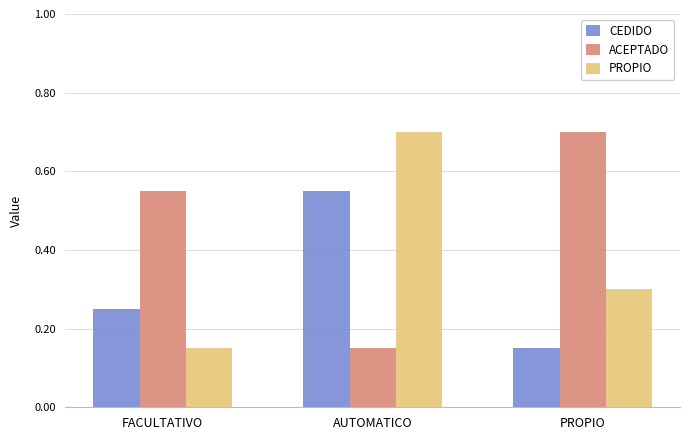

What is the spread (max minus min) of values at FACULTATIVO?

0.4